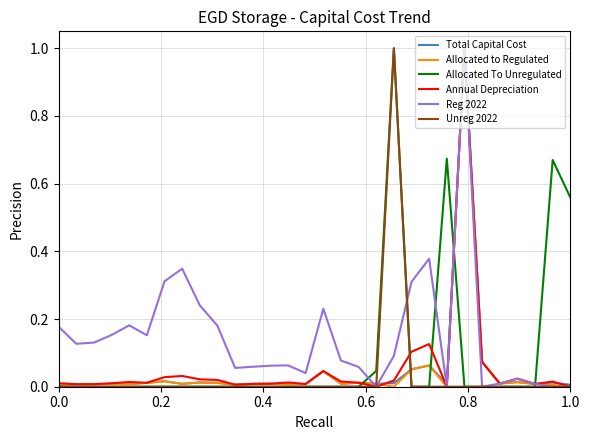

Does the chart display data point markers on the line(s)?

No